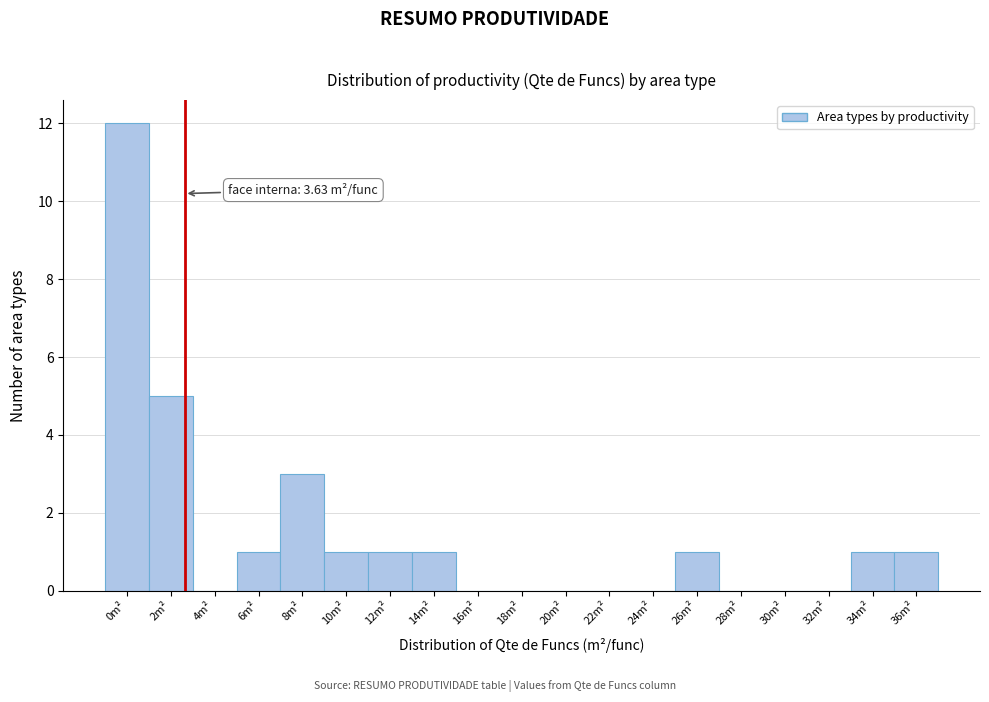

Reading left to right, extract all data points from this chart.

0m²=12	2m²=5	4m²=0	6m²=1	8m²=3	10m²=1	12m²=1	14m²=1	16m²=0	18m²=0	20m²=0	22m²=0	24m²=0	26m²=1	28m²=0	30m²=0	32m²=0	34m²=1	36m²=1